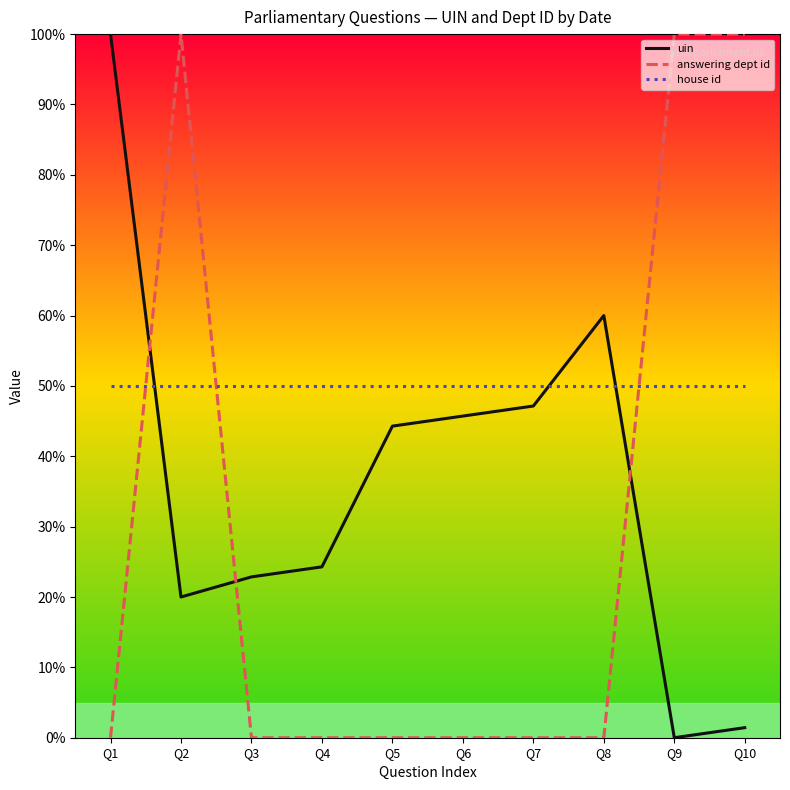

At which category is the sum across all series the highest?

Q2